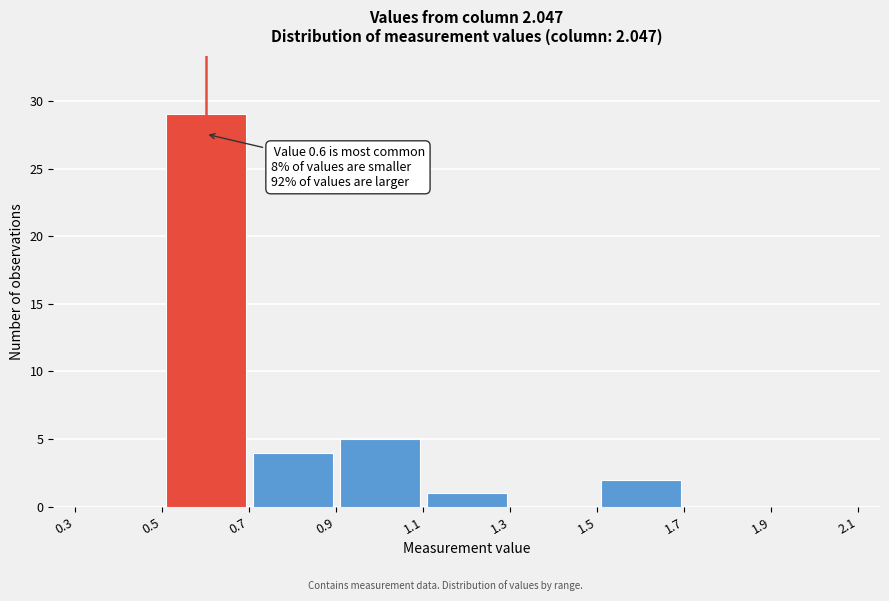

Which range on the x-axis has the tallest bar?

0.5 to 0.7